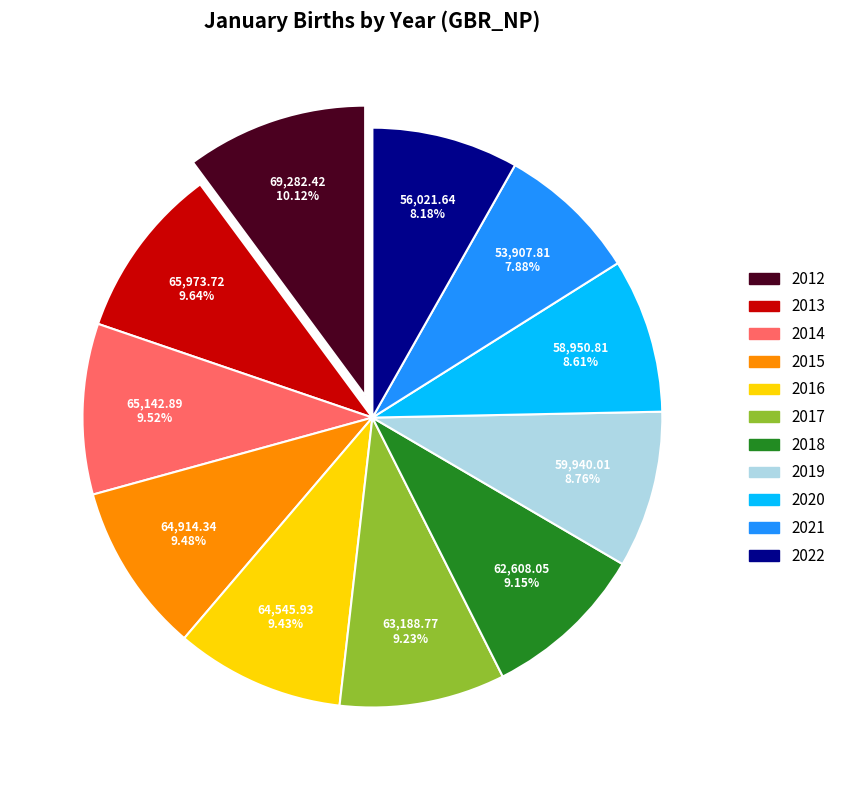

Count the number of slices in the pie.

11